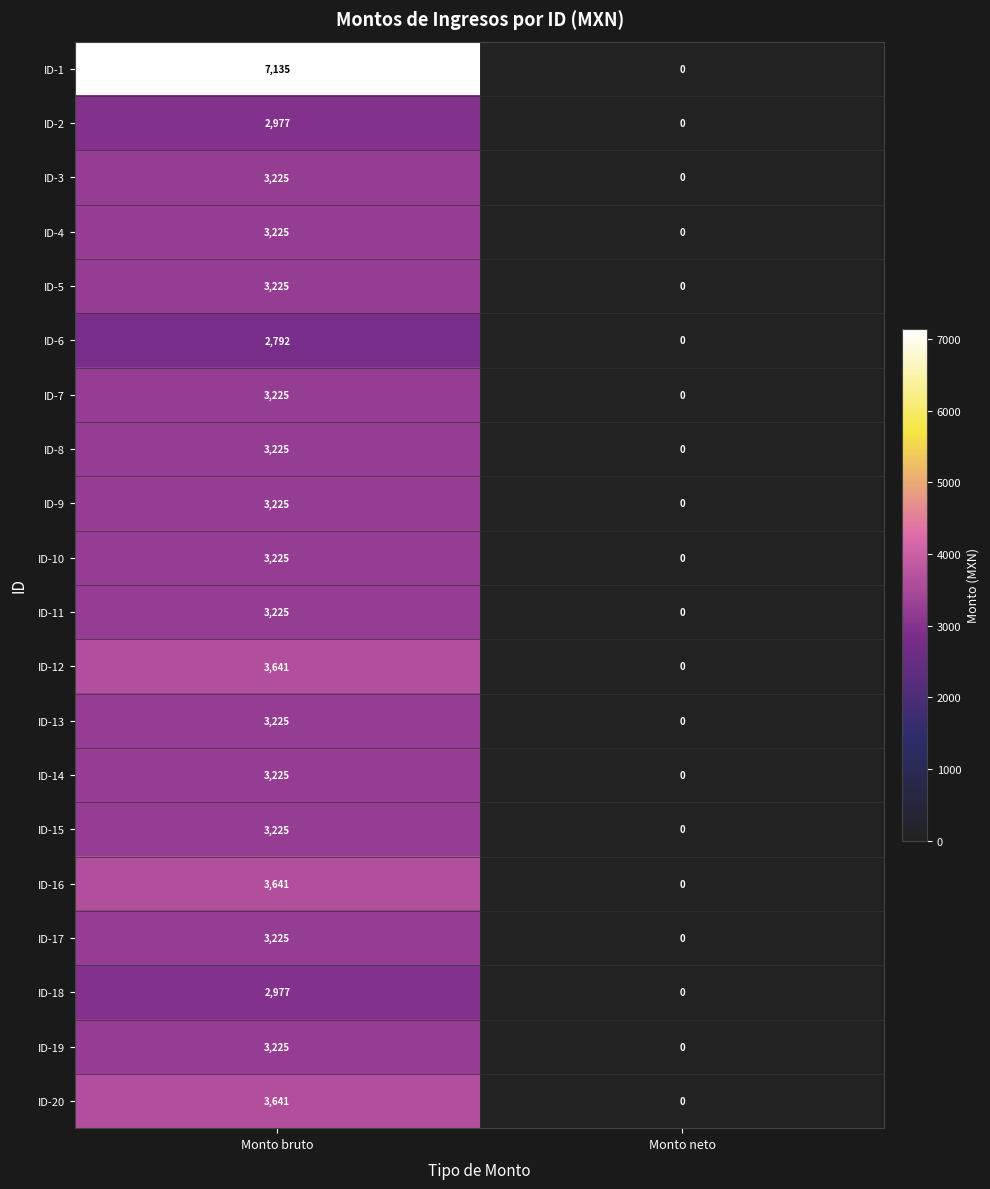

At which category does the chart reach its peak across all series?

Monto bruto